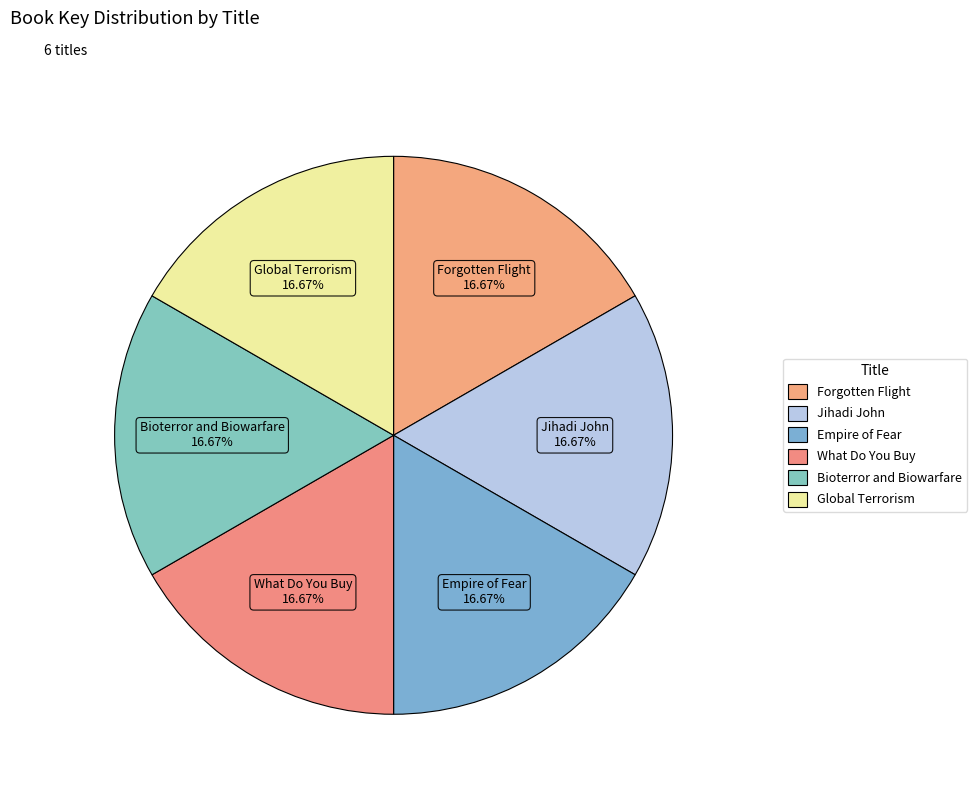

Does Bioterror and Biowarfare represent more than half of the total?

No